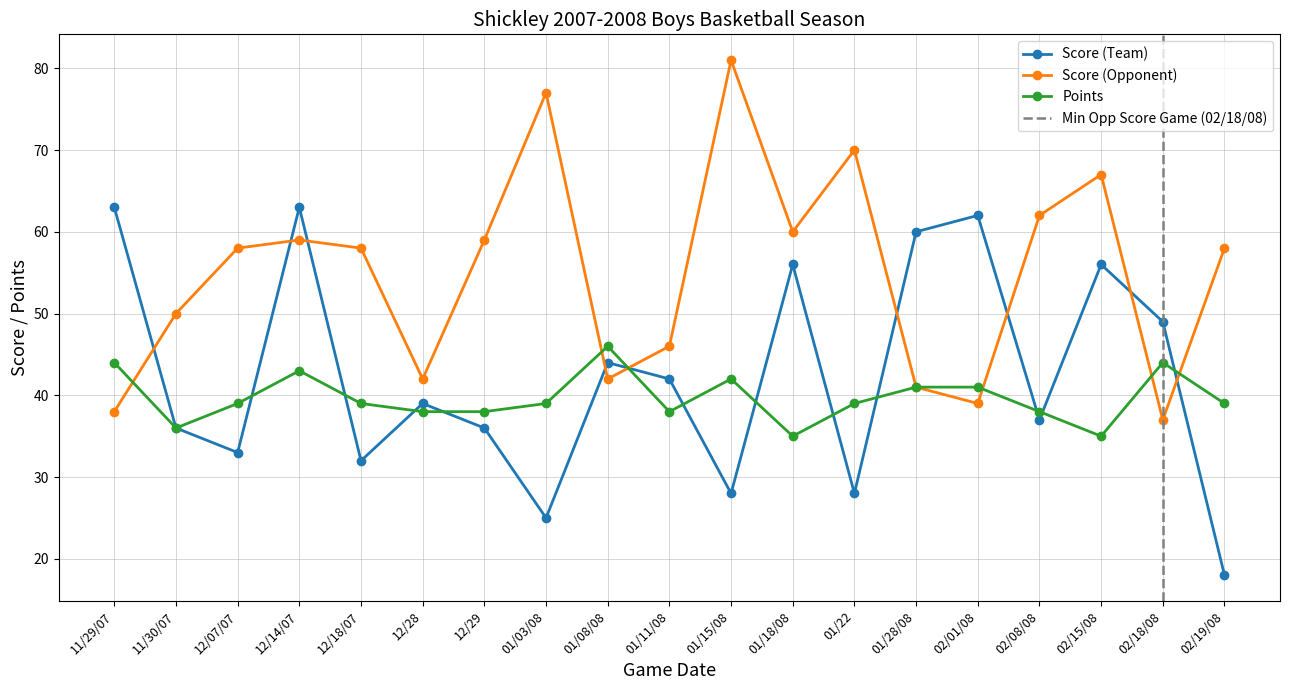

Reading left to right, transcribe all the data shown in this chart.

Score (Team): 63	36	33	63	32	39	36	25	44	42	28	56	28	60	62	37	56	49	18
Score (Opponent): 38	50	58	59	58	42	59	77	42	46	81	60	70	41	39	62	67	37	58
Points: 44	36	39	43	39	38	38	39	46	38	42	35	39	41	41	38	35	44	39